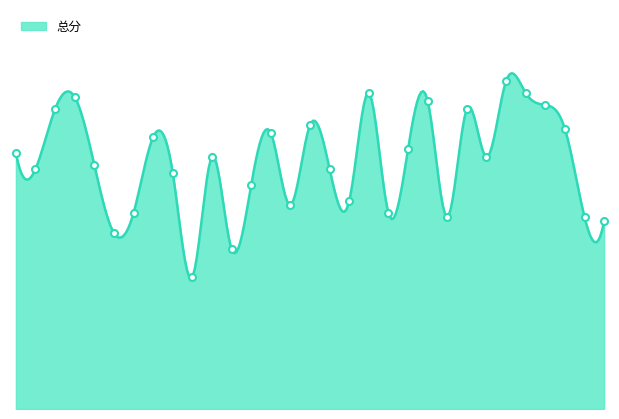

True or false: the data shows 65 at 20.

True